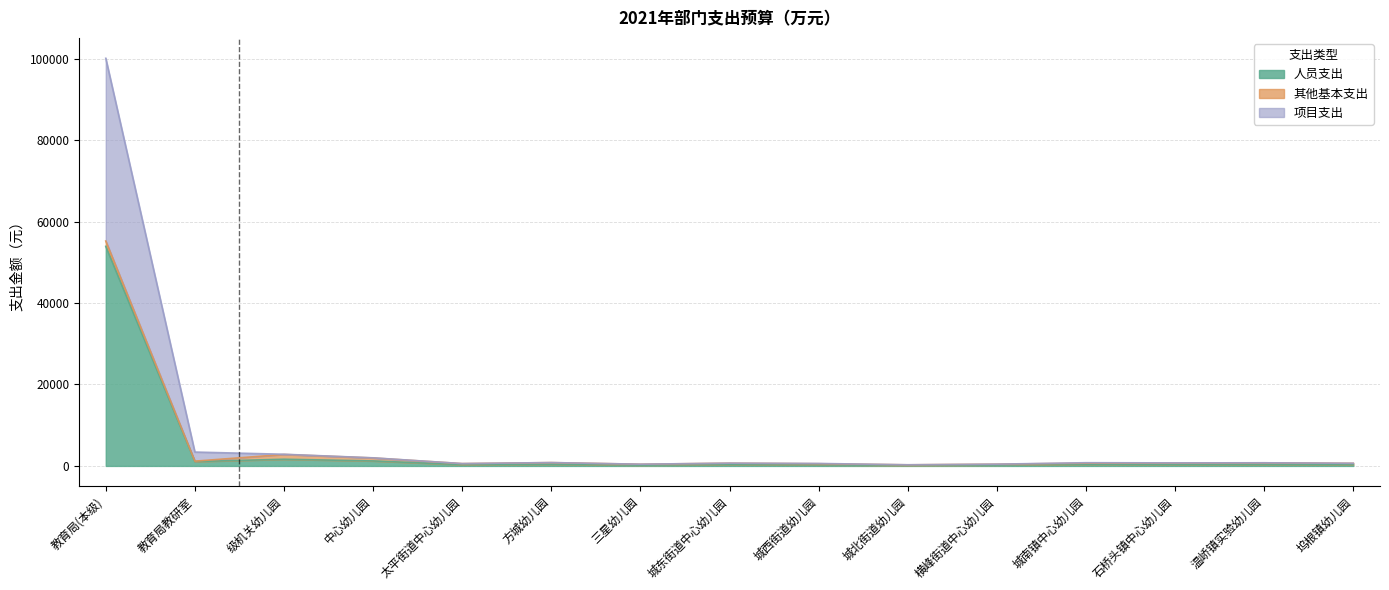

Which category has the lowest value in the 项目支出 series?

城北街道幼儿园